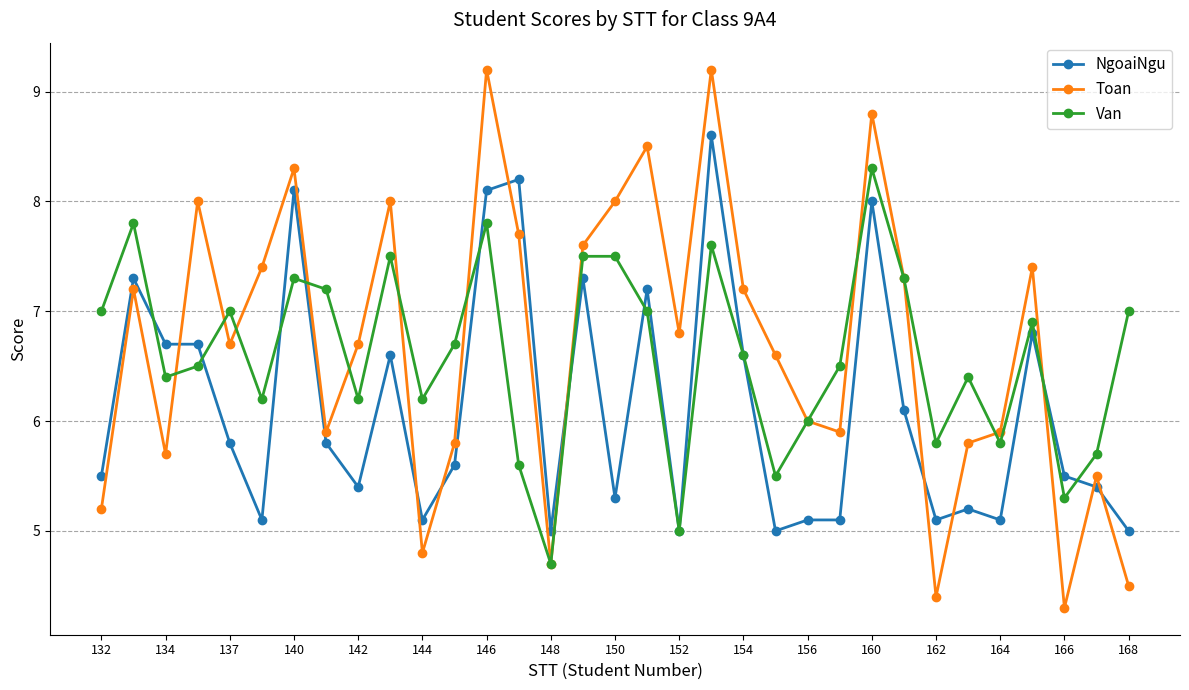

What is the difference between the maximum and second lowest values in the Van series?

3.3